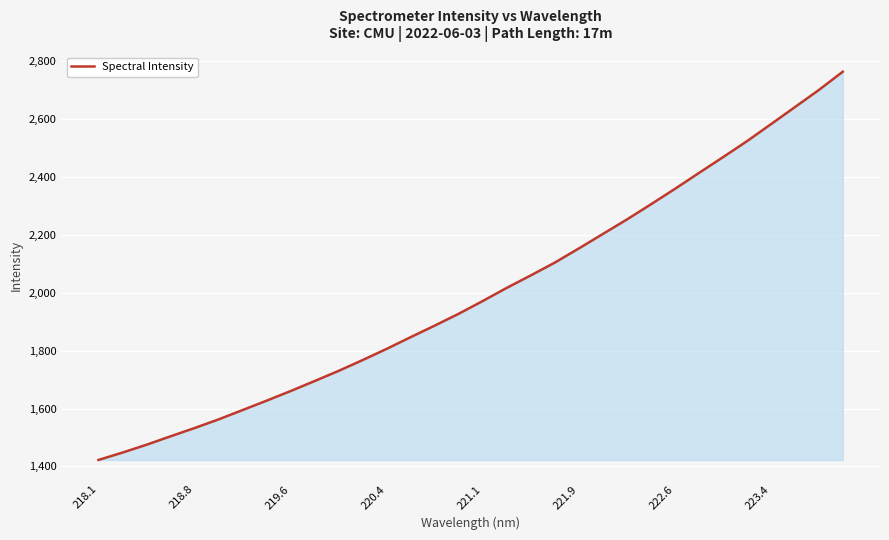

What is the smallest value displayed?

1422.4